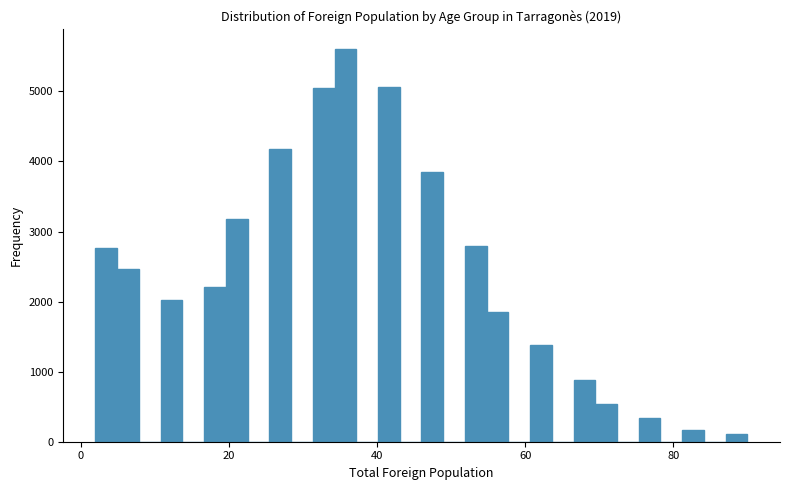

Read against the x-axis, roughly where is the centre of the tallest bar?

36